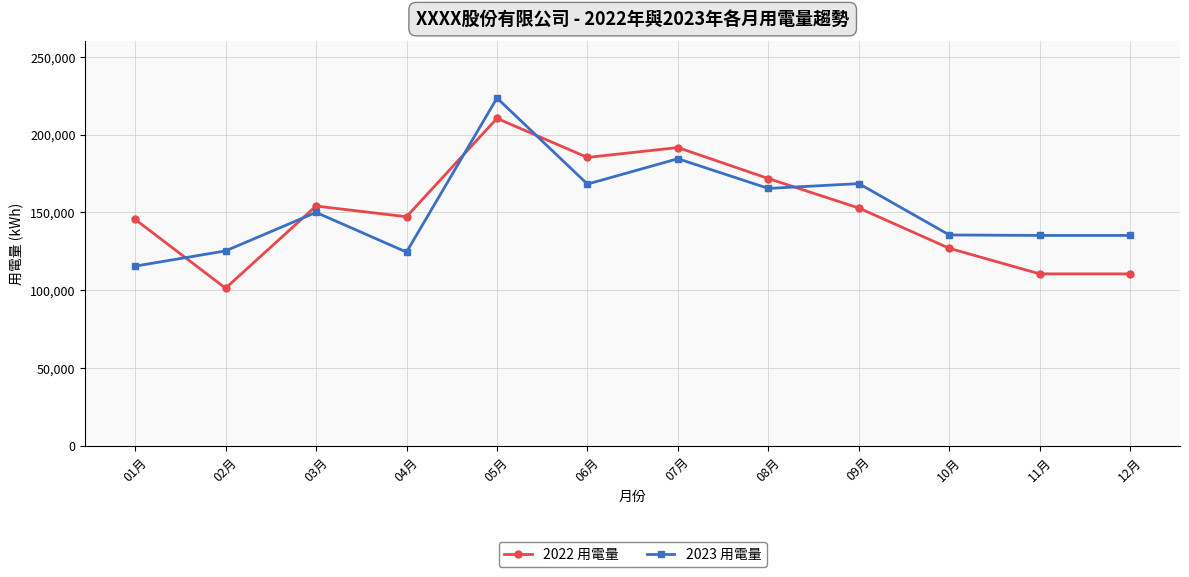

At which label does 2022 用電量 reach its minimum?

02月